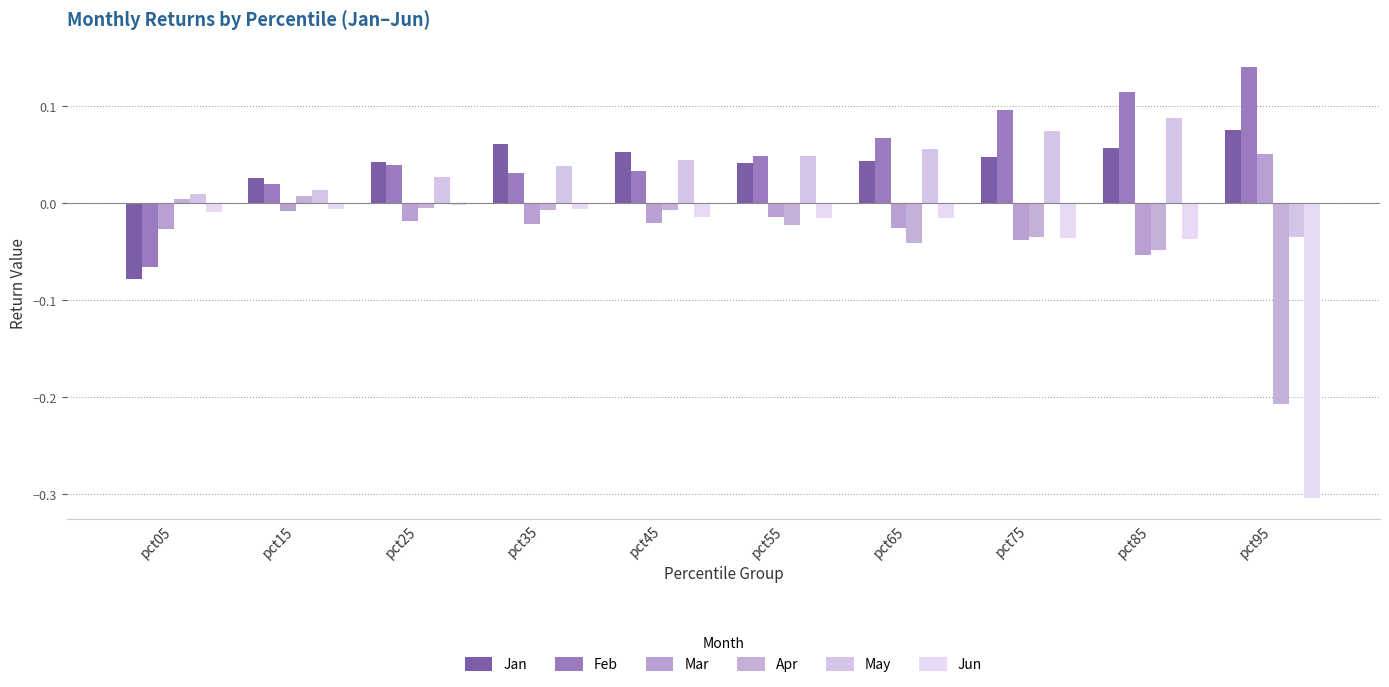

Does the chart contain stacked bars?

No